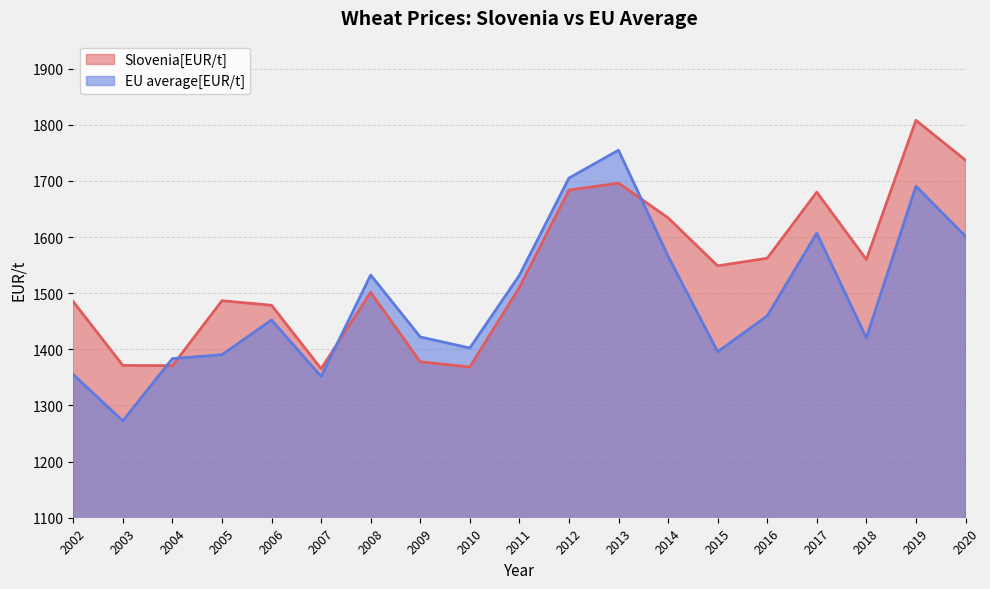

Rank the series at 2015 from lowest to highest value.

EU average[EUR/t], Slovenia[EUR/t]